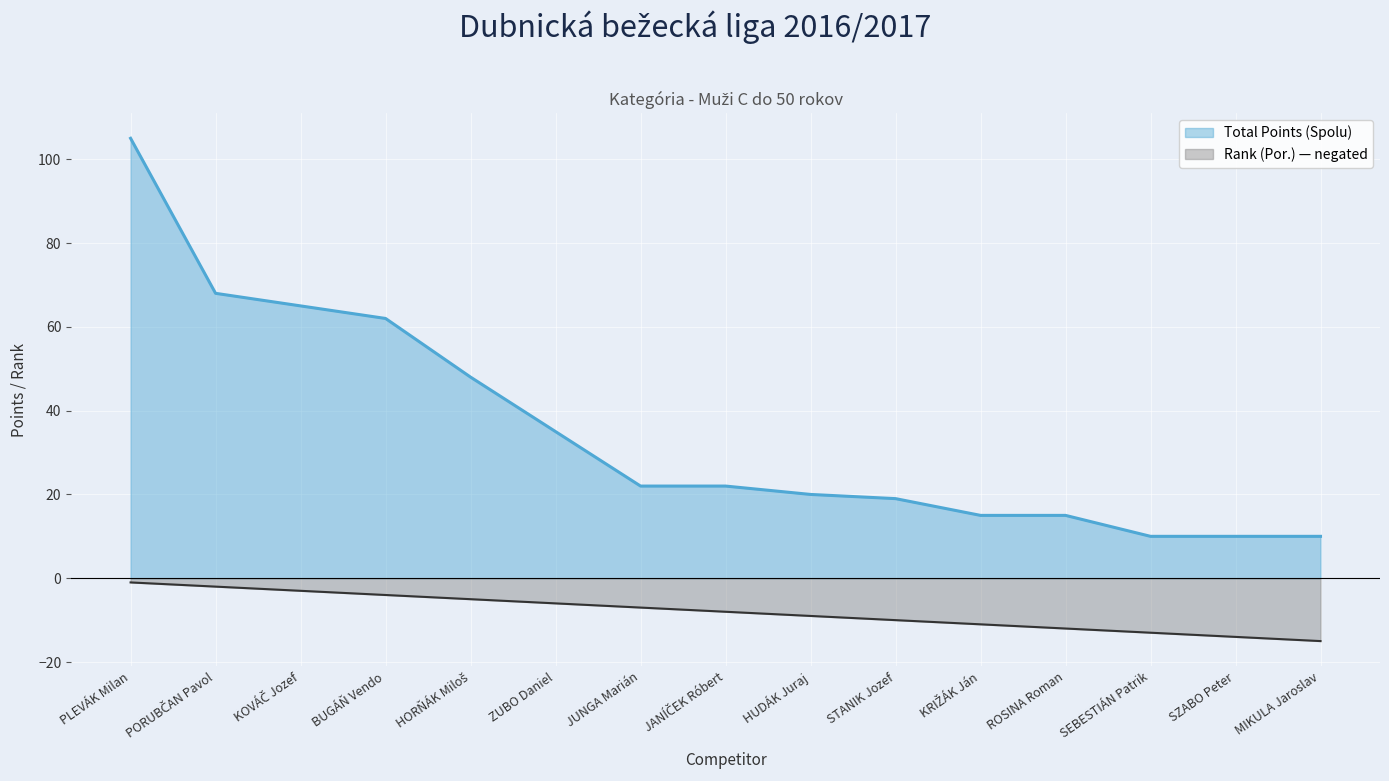

Which category has the highest value in the Rank (Por.) series?

PLEVÁK Milan